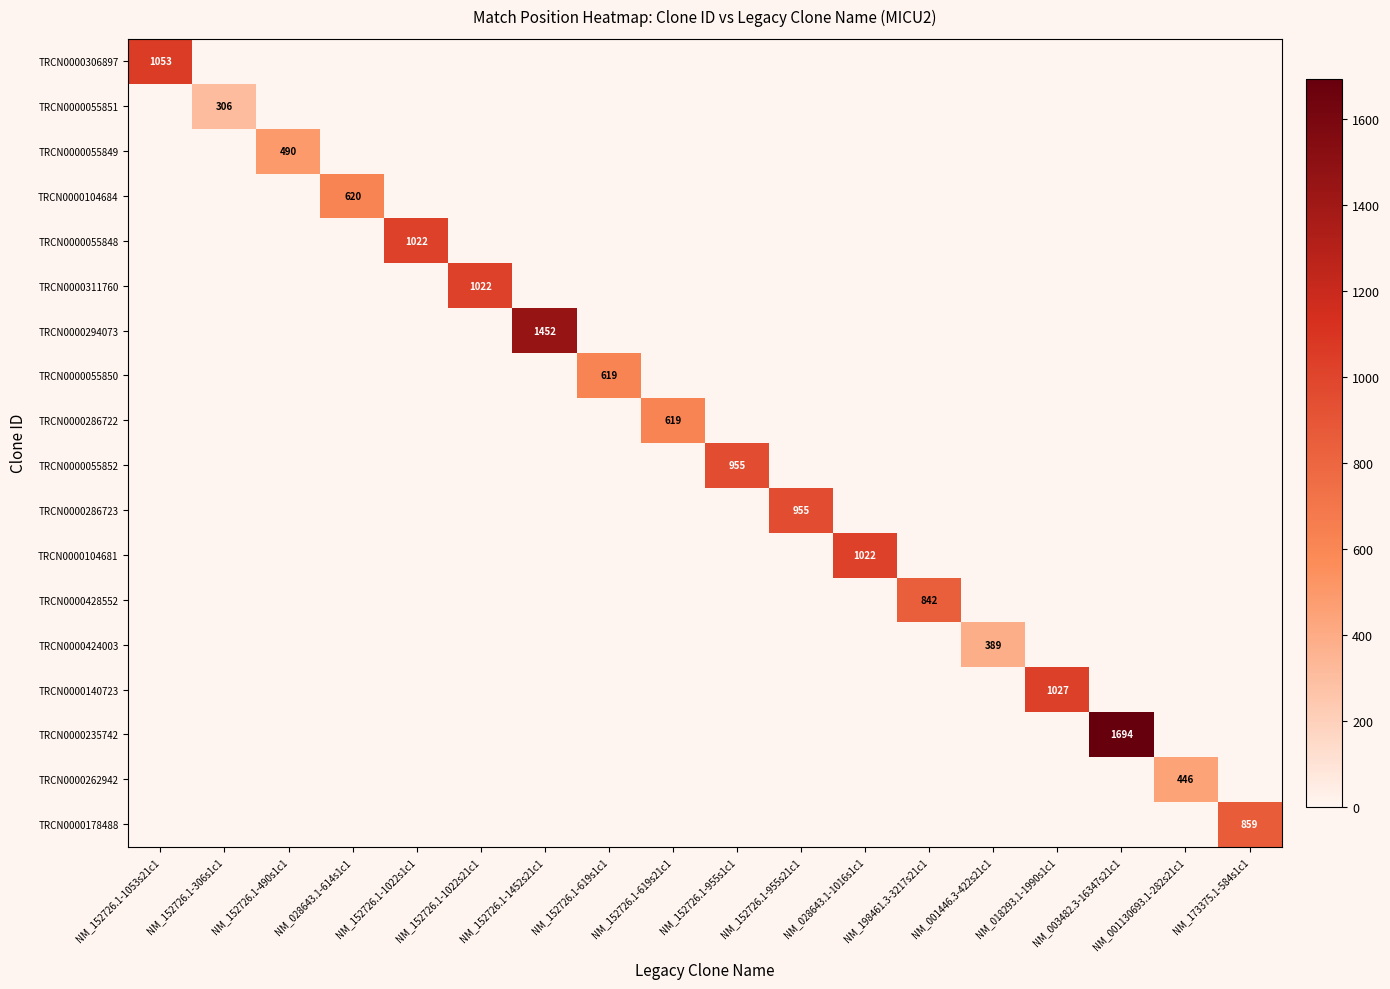

The value of TRCN0000055852 at NM_001130693.1-282s21c1 is 0. True or false?

True